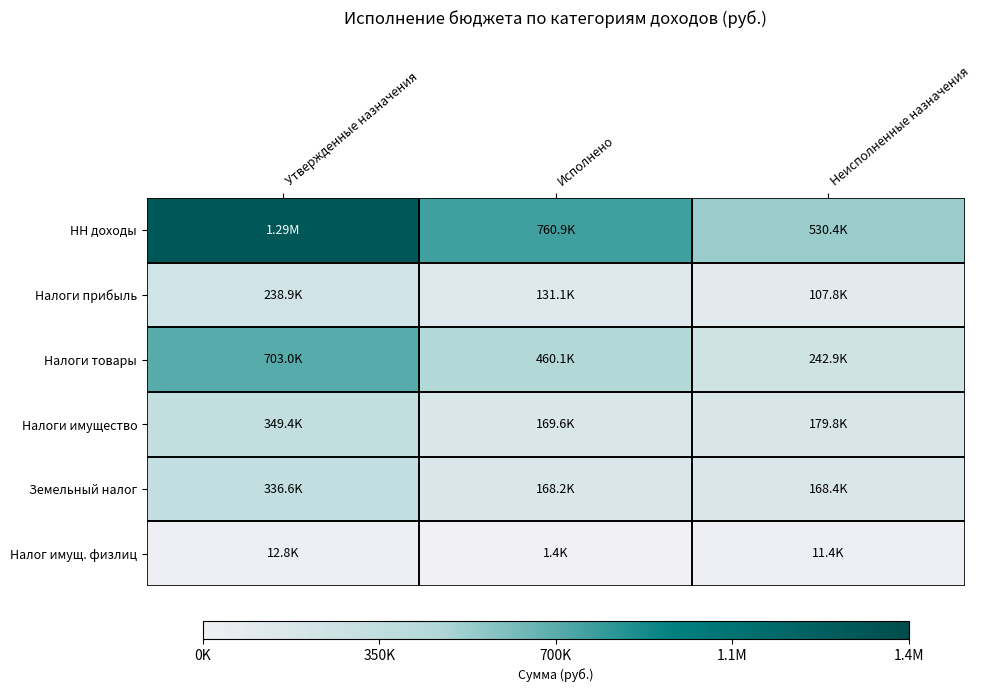

Rank the series at Неисполненные назначения from lowest to highest value.

Налог имущ. физлиц, Налоги прибыль, Земельный налог, Налоги имущество, Налоги товары, НН доходы